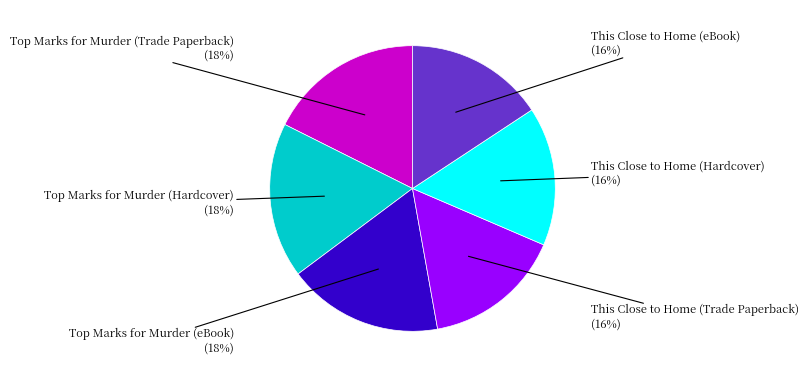

Is there a majority slice in this chart?

No